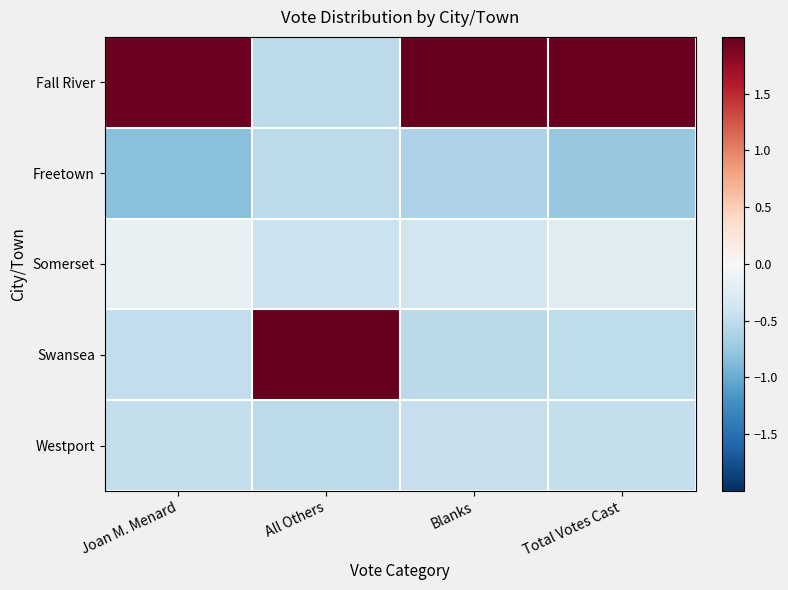

List the series in order of their peak value, lowest first.

Freetown, Westport, Somerset, Fall River, Swansea